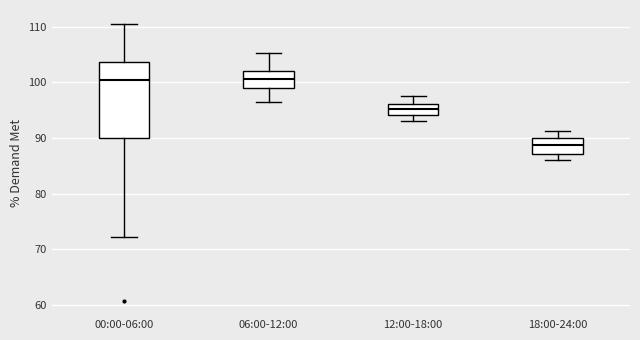

Where does the upper whisker of the box for 00:00-06:00 end on the y-axis? The values are not printed on the chart, so give them approximately, as read against the axis.

111